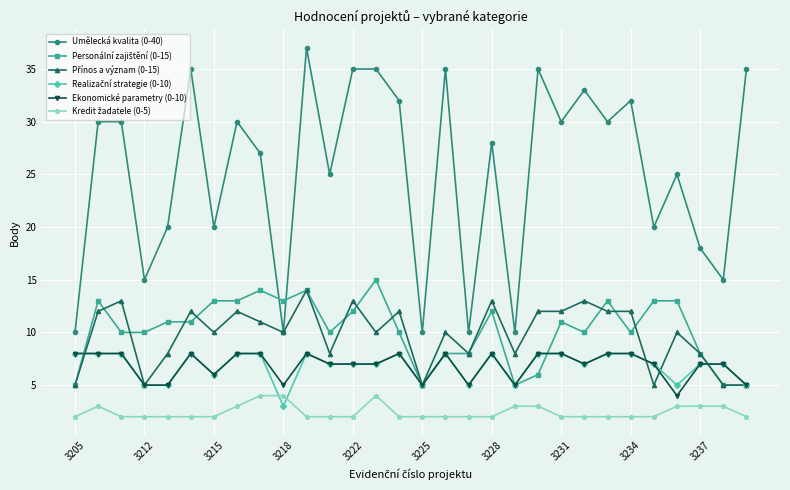

True or false: Umělecká kvalita (0-40) has more than 0 interior local peaks.

True